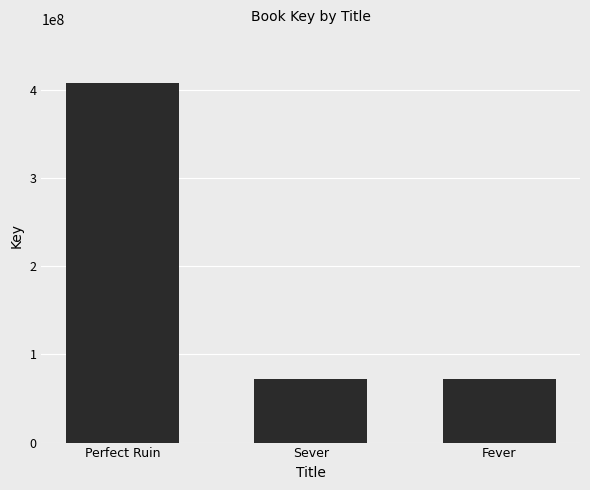

What is the label of the 3rd bar from the right?

Perfect Ruin